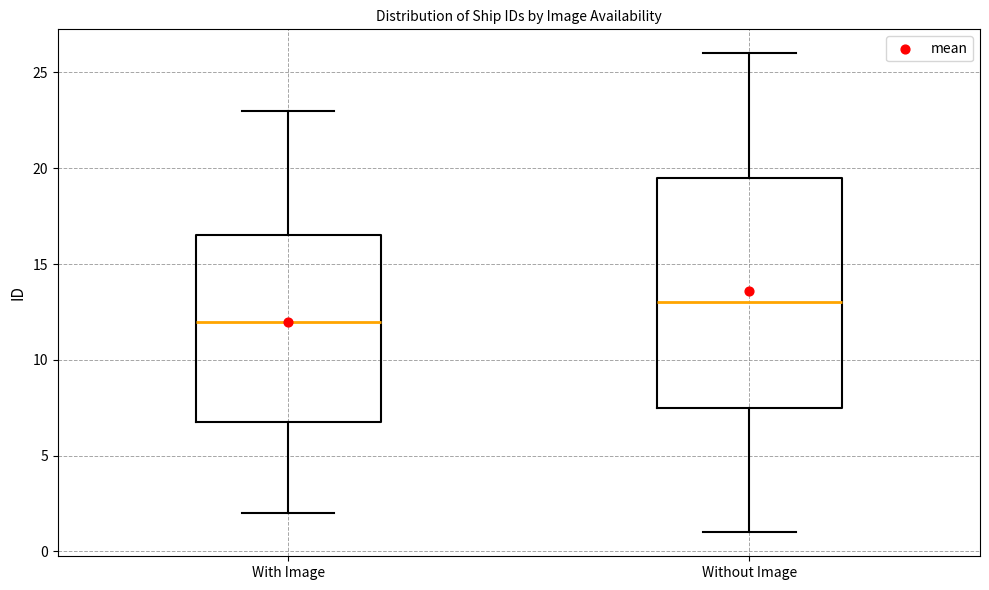

Comparing the boxes themselves (not the whiskers), which one is the tallest?

Without Image